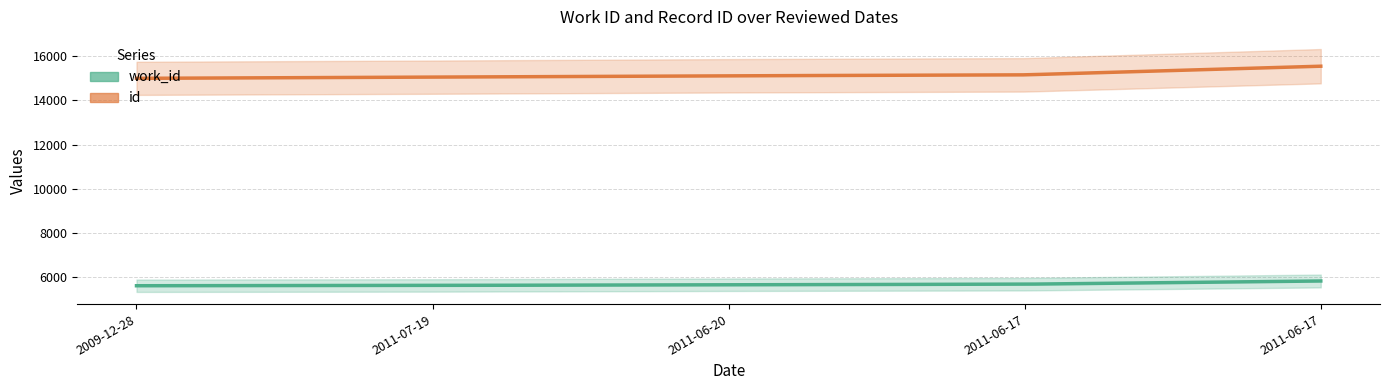

How many data points in id are above 15114?

2